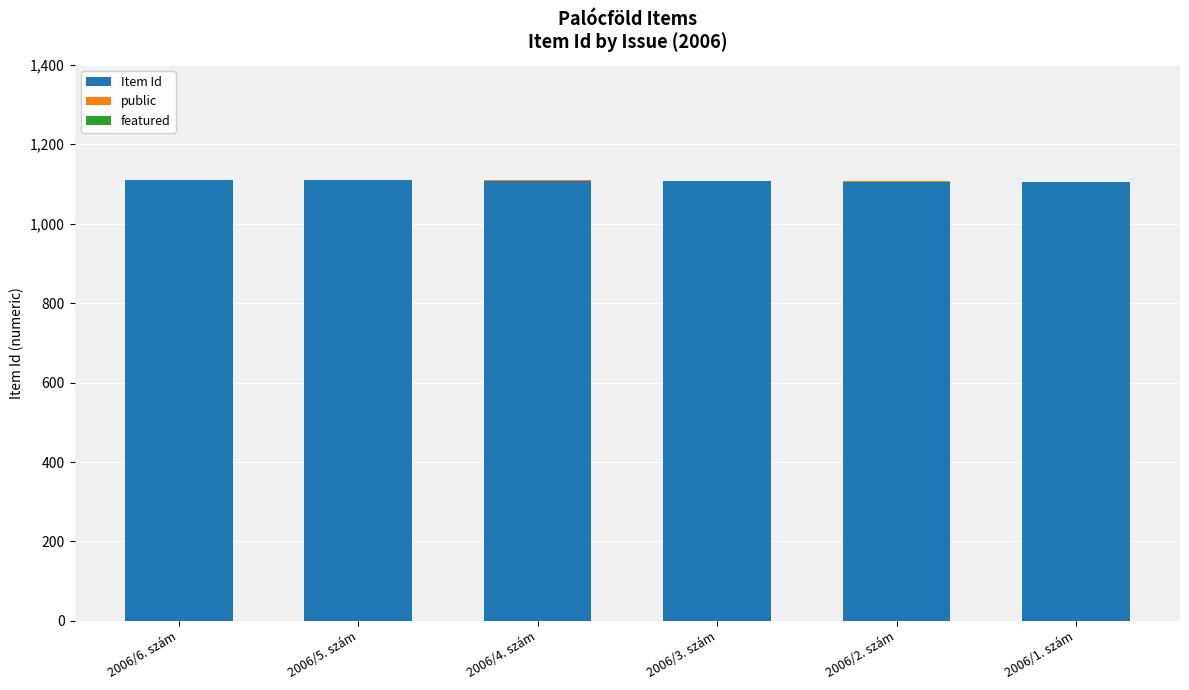

The Item Id series shows 1107 at 2006/3. szám. True or false?

True